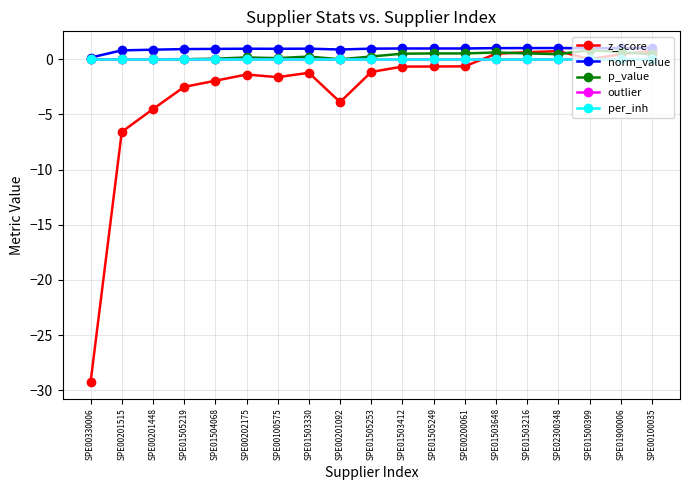

Does the chart have visible grid lines?

Yes